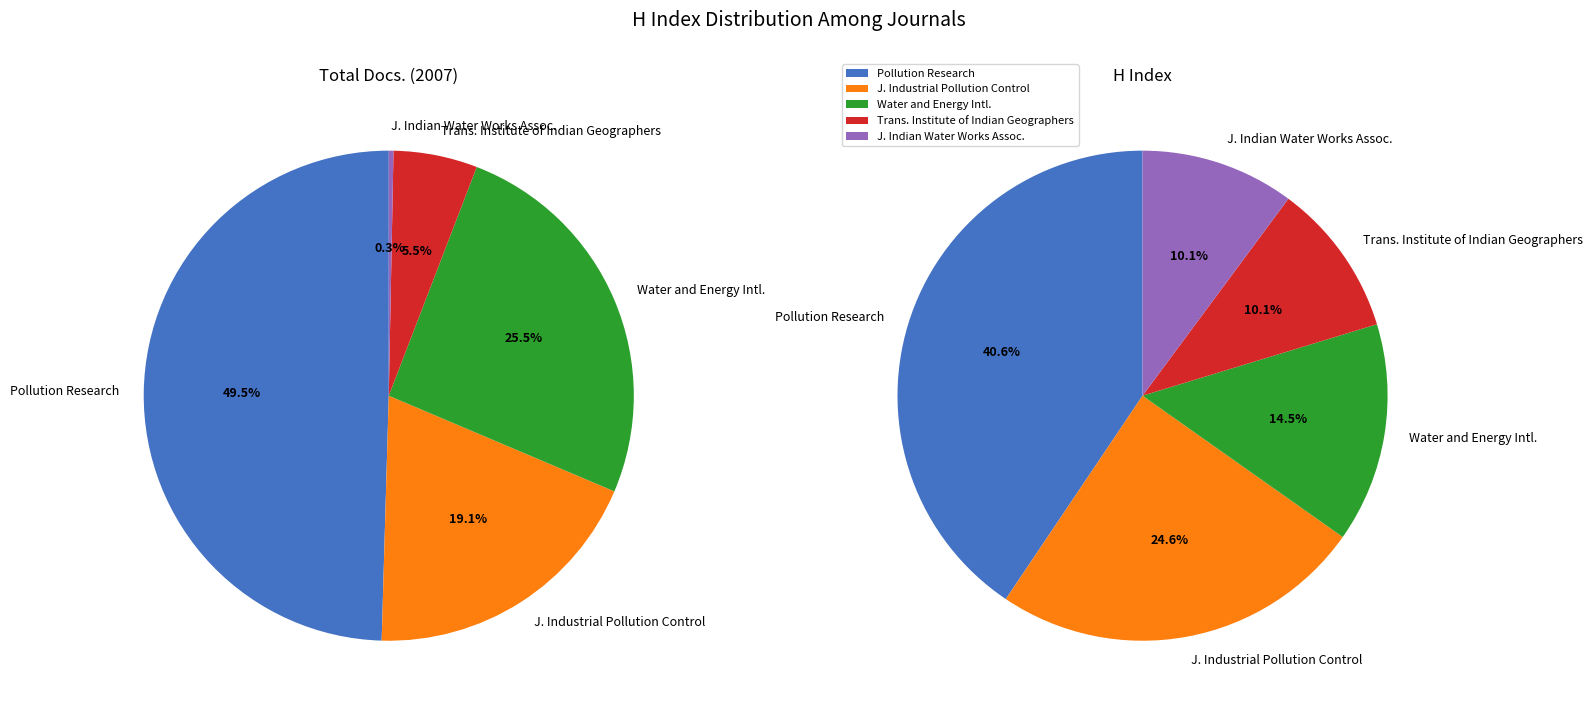

Count the number of slices in the pie.

5